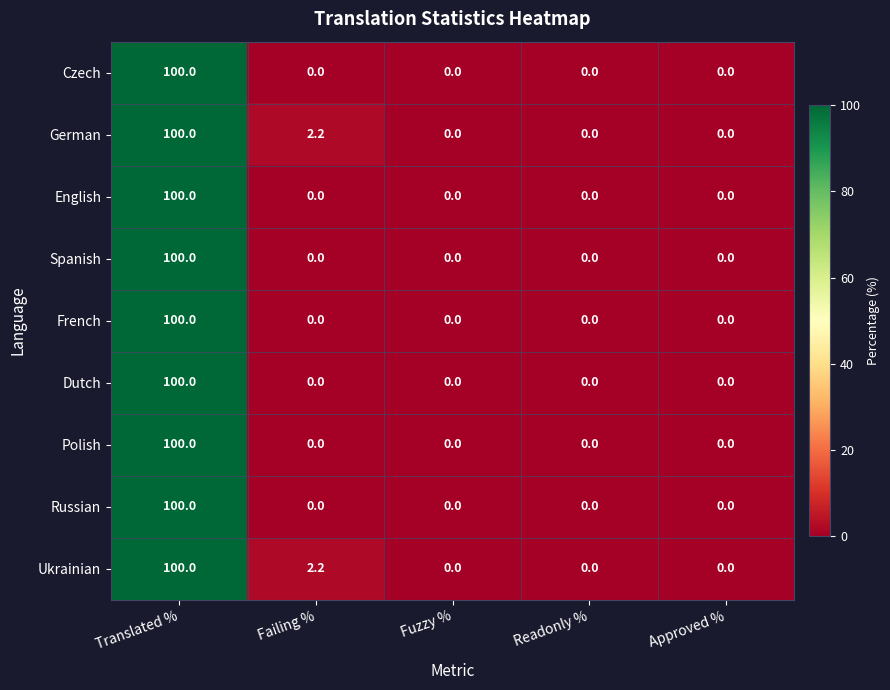

What is the difference between the maximum and minimum values in the Russian series?

100.0